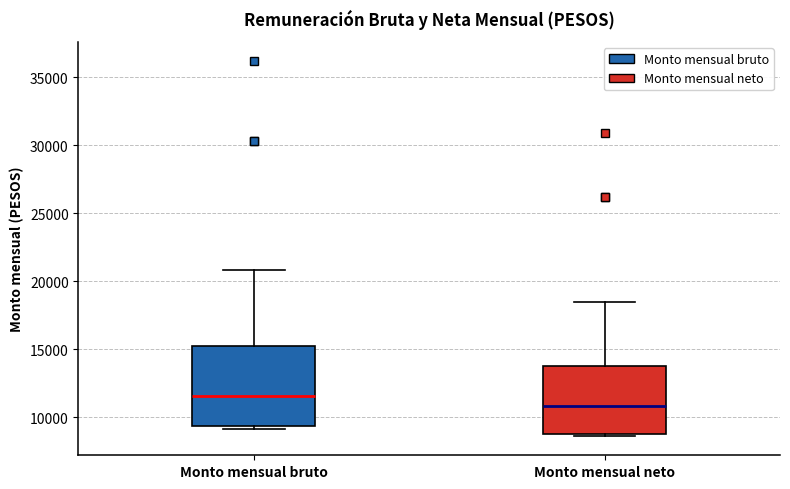

Reading left to right, read every box against the y-axis: the position of its median line, the range the box covers, and the ends of its whiskers. The values are not printed on the chart, so give them approximately, as read against the axis.

Monto mensual bruto: median 11500, box 9500 to 15000, whiskers 9000 to 21000
Monto mensual neto: median 11000, box 8500 to 14000, whiskers 8500 (just below the box's lower edge) to 18500